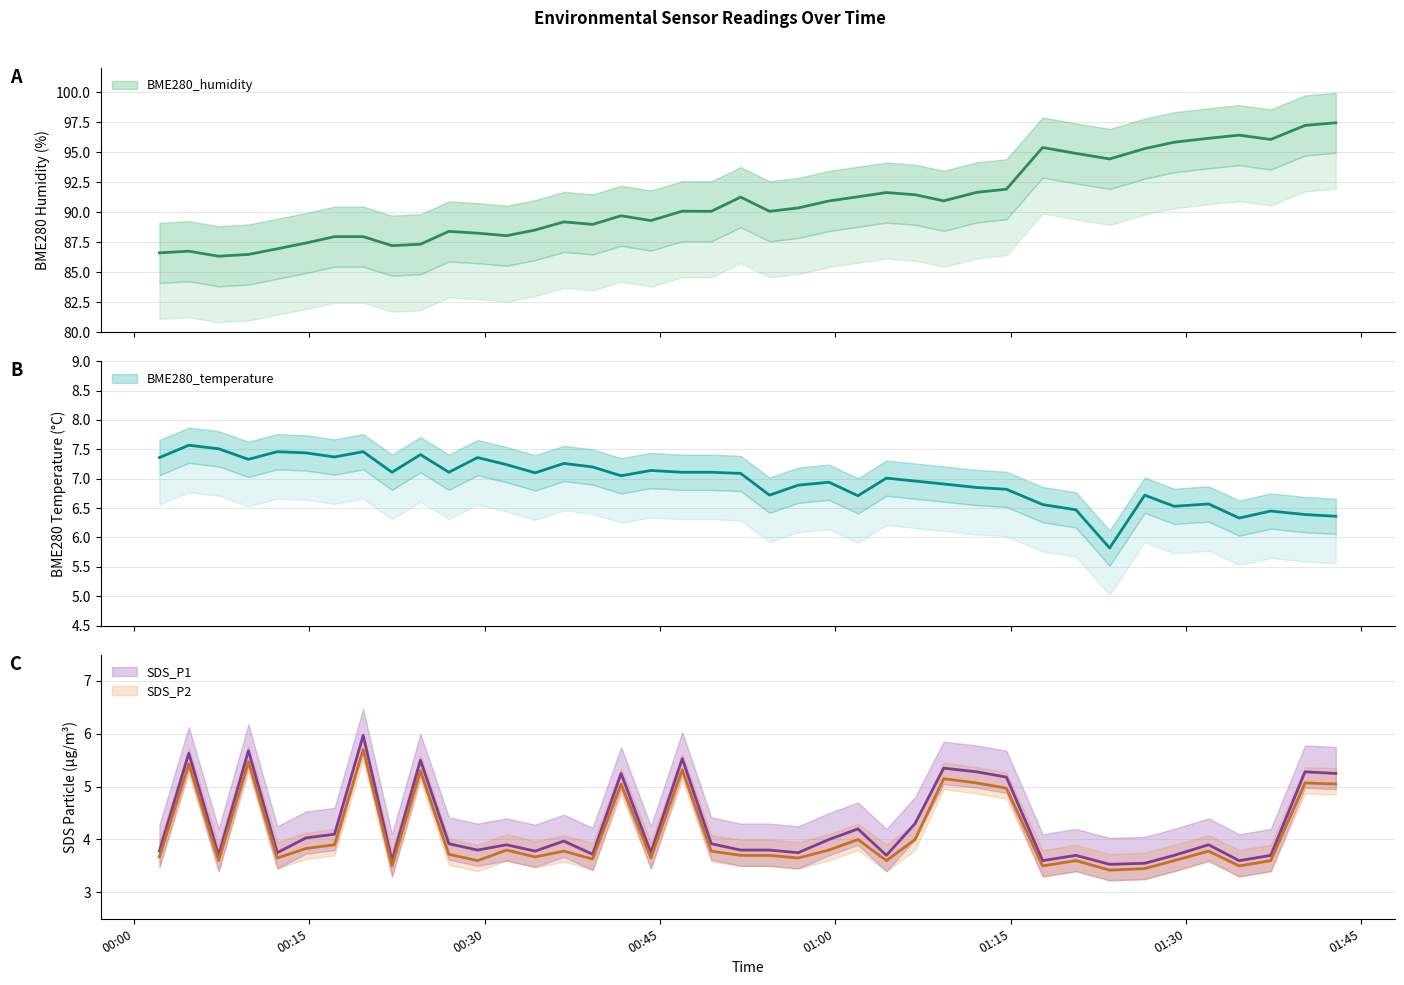

True or false: SDS_P1 has a value of 1.4 at 2022/05/29 01:17:44.

False